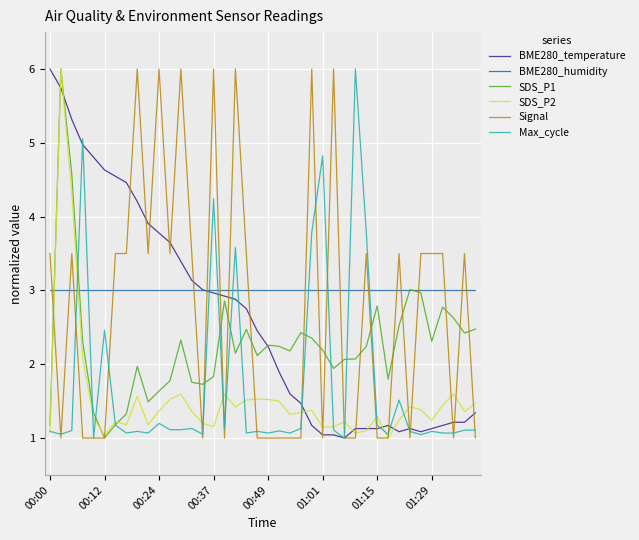

Which series ends up on top after the final intersection of Signal and BME280_humidity?

BME280_humidity